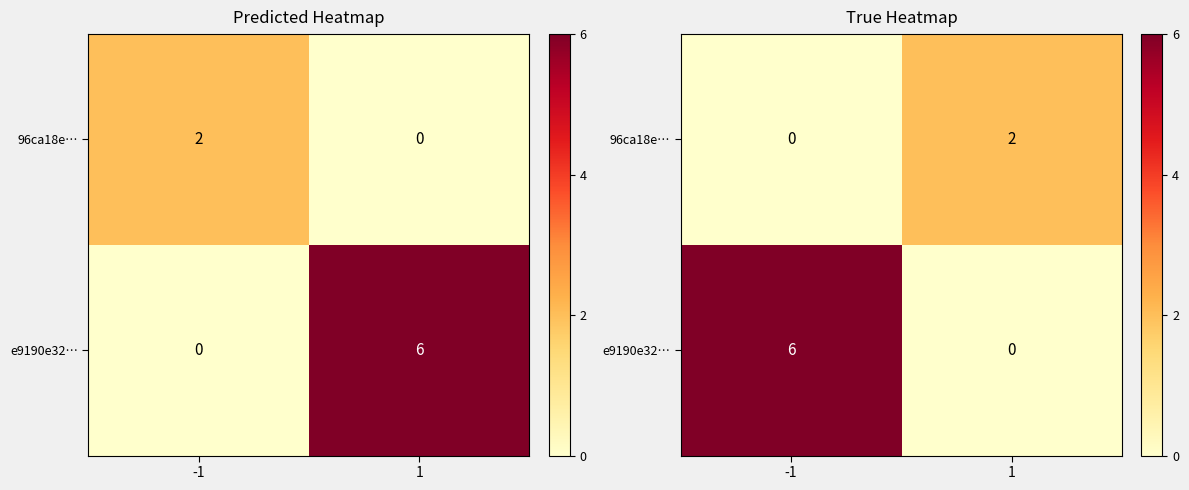

Which category has the lowest value across all series?

-1